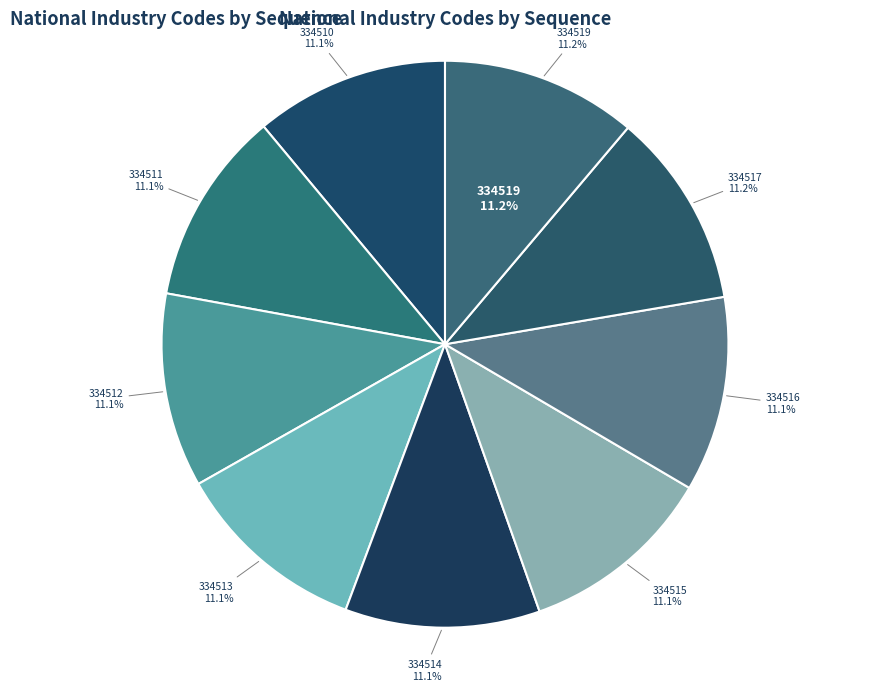

How many slices are in this pie chart?

9